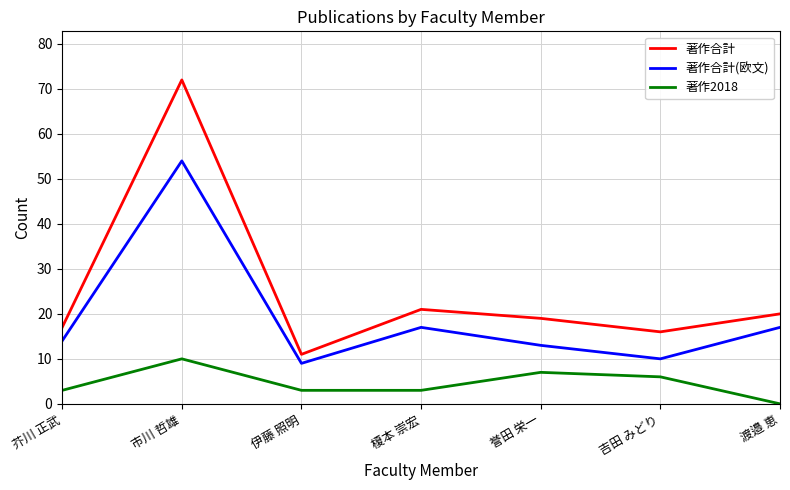

At which label is 著作2018 closest to 5?

吉田 みどり